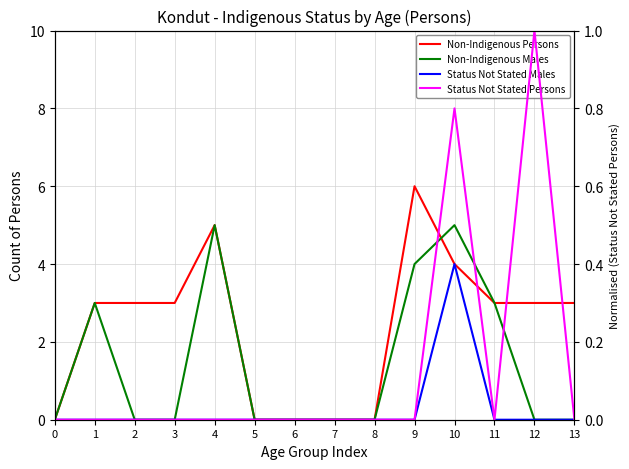

Reading left to right, list all the values displayed in this chart.

Non-Indigenous Persons: 0.0	3.0	3.0	3.0	5.0	0.0	0.0	0.0	0.0	6.0	4.0	3.0	3.0	3.0
Non-Indigenous Males: 0.0	3.0	0.0	0.0	5.0	0.0	0.0	0.0	0.0	4.0	5.0	3.0	0.0	0.0
Status Not Stated Males: 0.0	0.0	0.0	0.0	0.0	0.0	0.0	0.0	0.0	0.0	4.0	0.0	0.0	0.0
Status Not Stated Persons: 0.0	0.0	0.0	0.0	0.0	0.0	0.0	0.0	0.0	0.0	0.8	0.0	1.0	0.0